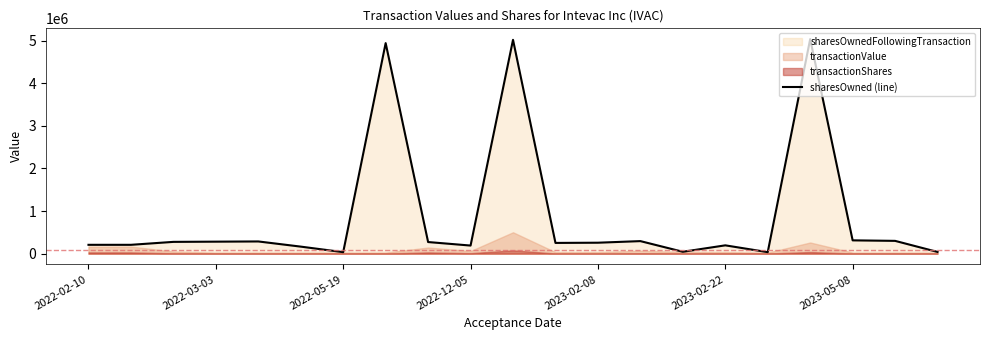

What position from the right is 10?

11